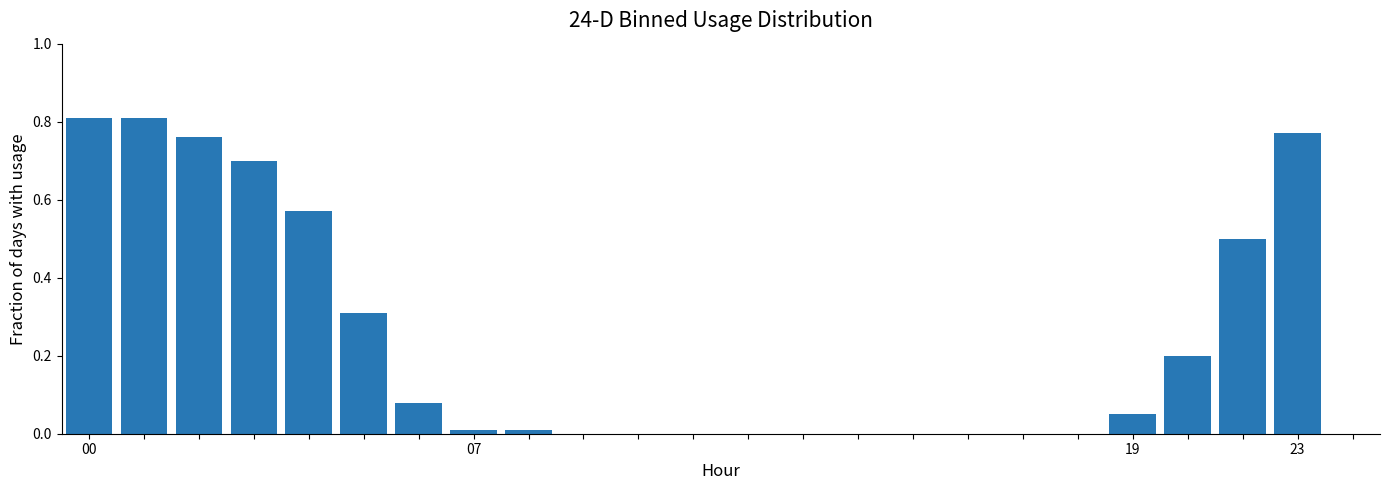

What is the sum of all values?

5.6